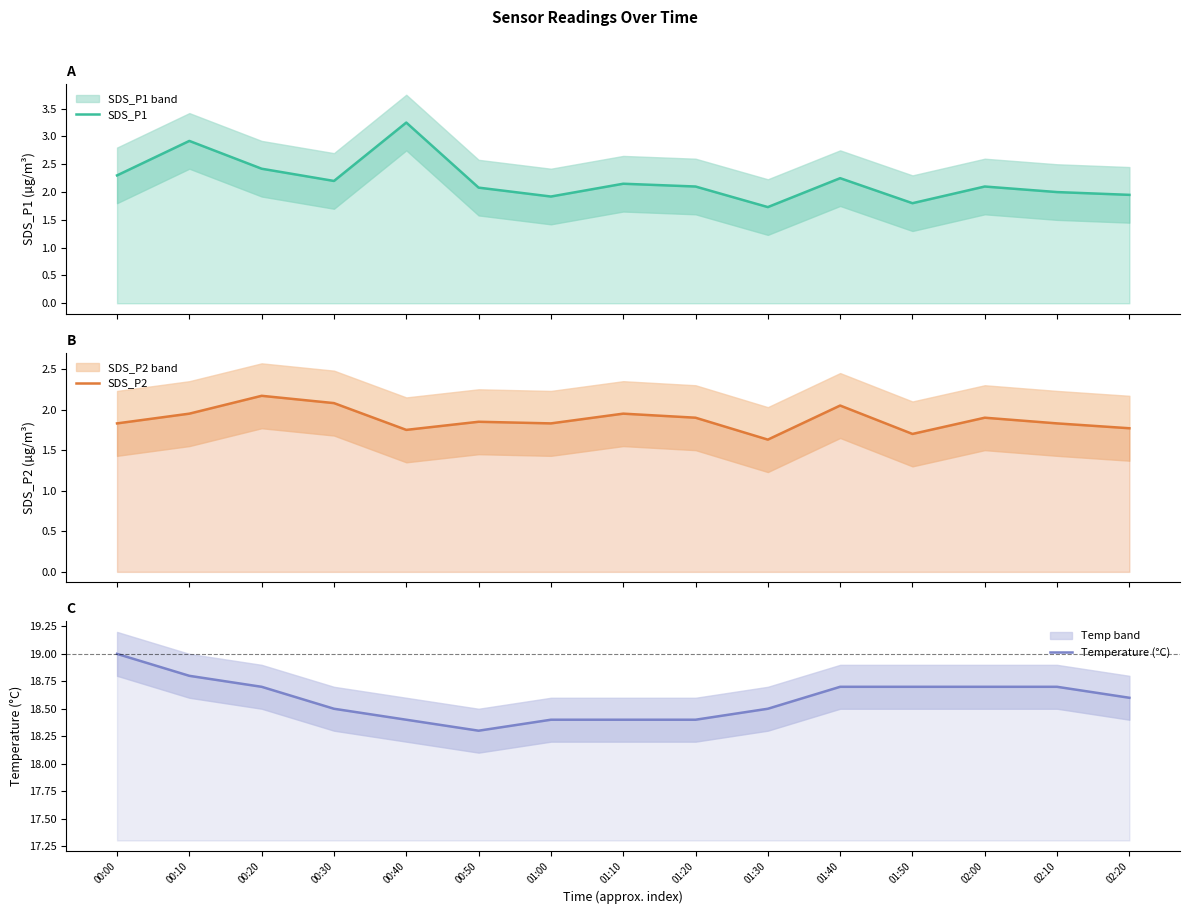

Reading right to left, extract all data points from this chart.

SDS_P1: 1.9	2.0	2.1	1.8	2.2	1.7	2.1	2.1	1.9	2.1	3.2	2.2	2.4	2.9	2.3
SDS_P2: 1.8	1.8	1.9	1.7	2.0	1.6	1.9	1.9	1.8	1.9	1.8	2.1	2.2	1.9	1.8
Temperature (°C): 18.6	18.7	18.7	18.7	18.7	18.5	18.4	18.4	18.4	18.3	18.4	18.5	18.7	18.8	19.0